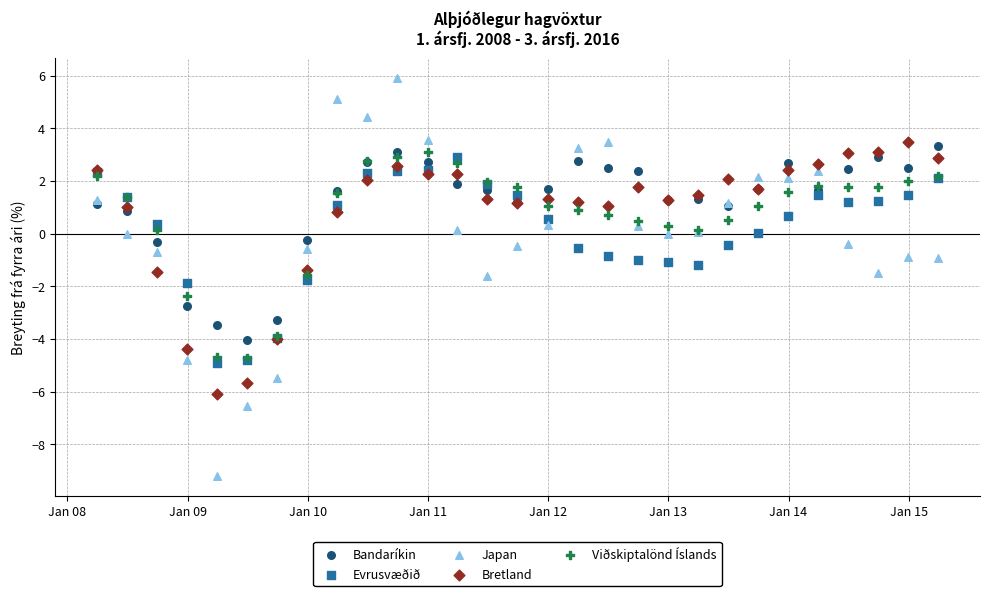

Which series reaches the minimum Y coordinate?

Japan